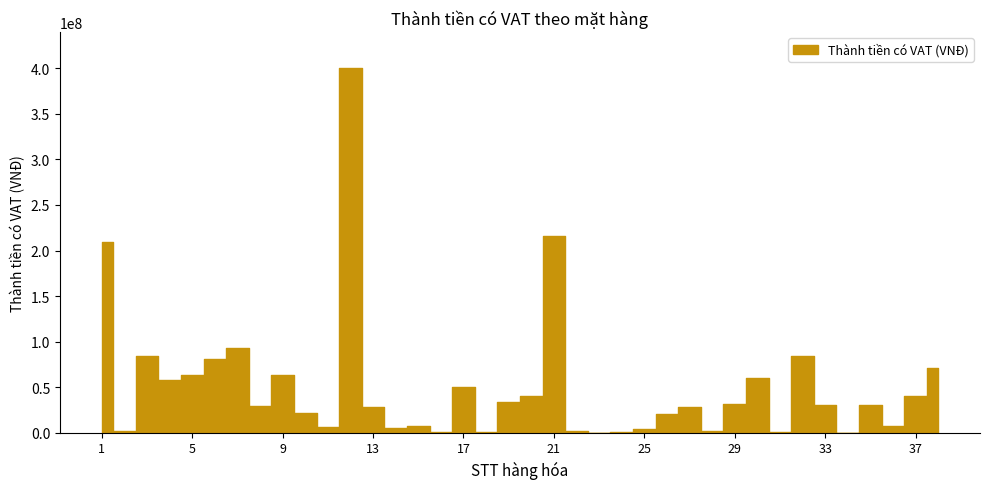

Reading left to right, transcribe all the data shown in this chart.

1=209000000	2=1550000	3=84000000	4=58000000	5=63000000	6=80500000	7=92400000	8=29250000	9=63000000	10=21600000	11=6500000	12=400000000	13=28500000	14=4900000	15=7000000	16=800000	17=50000000	18=400000	19=34000000	20=40000000	21=216000000	22=1875000	23=52000	24=700000	25=3600000	26=20000000	27=28000000	28=2000000	29=31500000	30=60000000	31=520000	32=84000000	33=30000000	34=120000	35=30000000	36=7600000	37=40000000	38=70500000